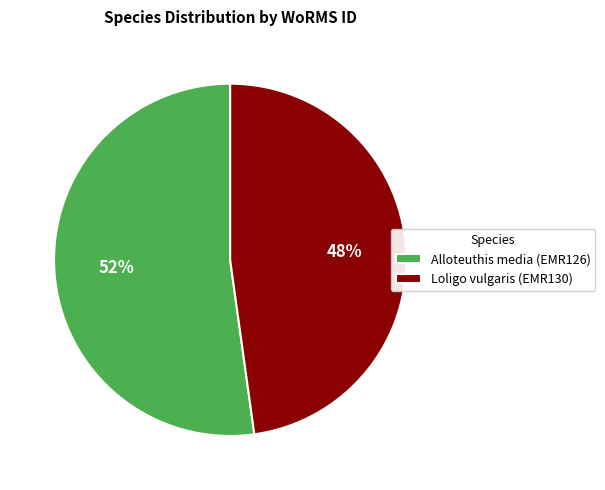

Which slice is the largest?

Alloteuthis media (EMR126)